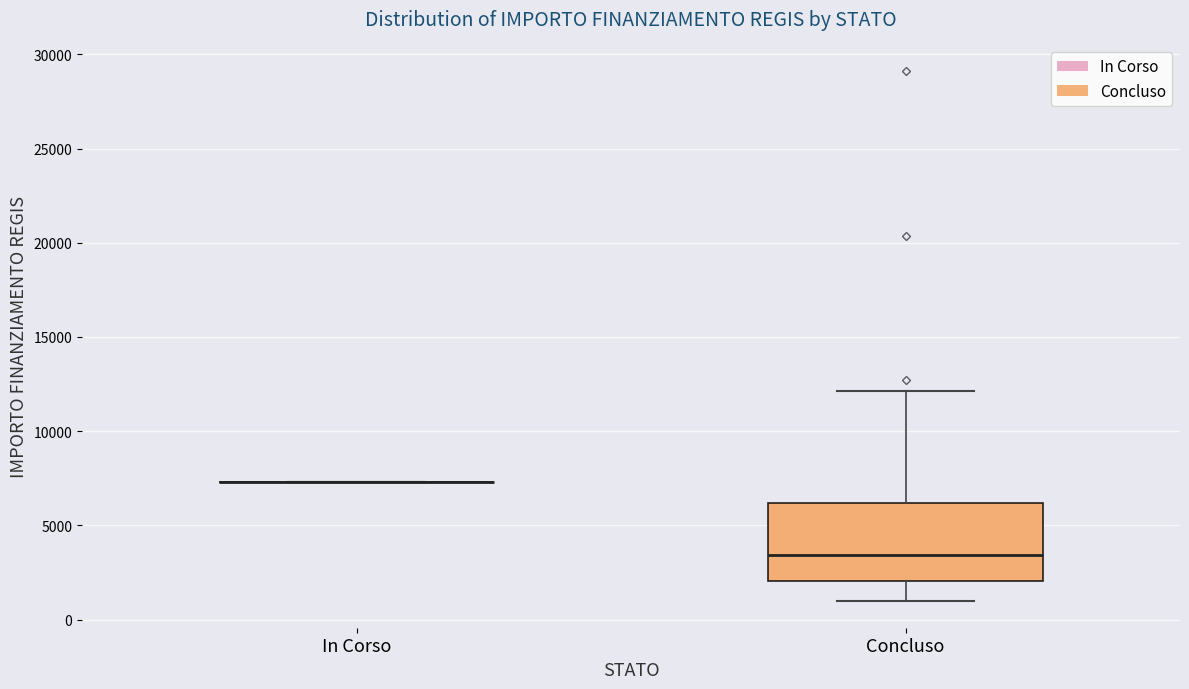

Which box is the tallest, from its lower edge to its upper edge?

Concluso